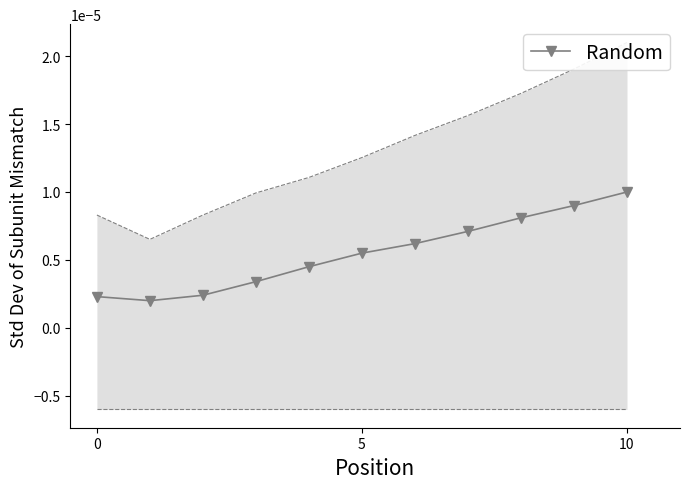

Count the Random values in the range 0 to 1.

11